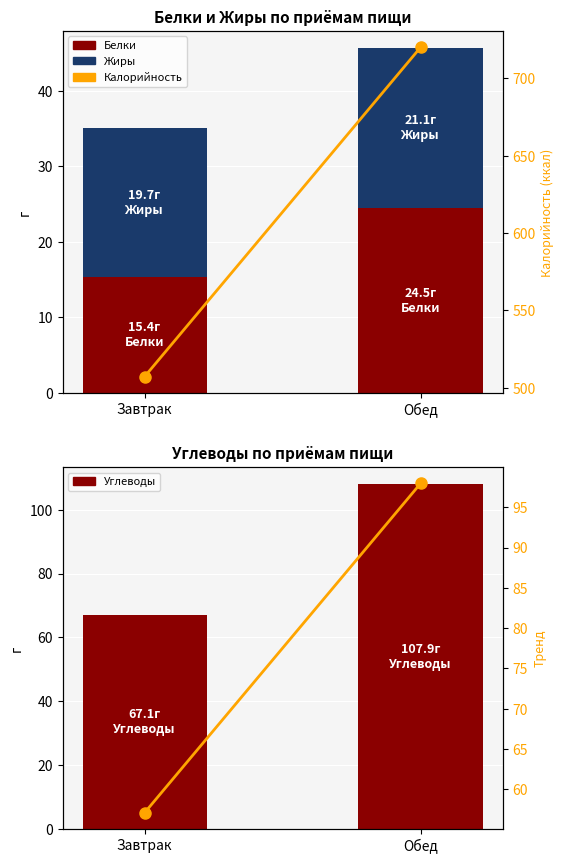

What is the approximate value of Тренд at Обед?

97.9